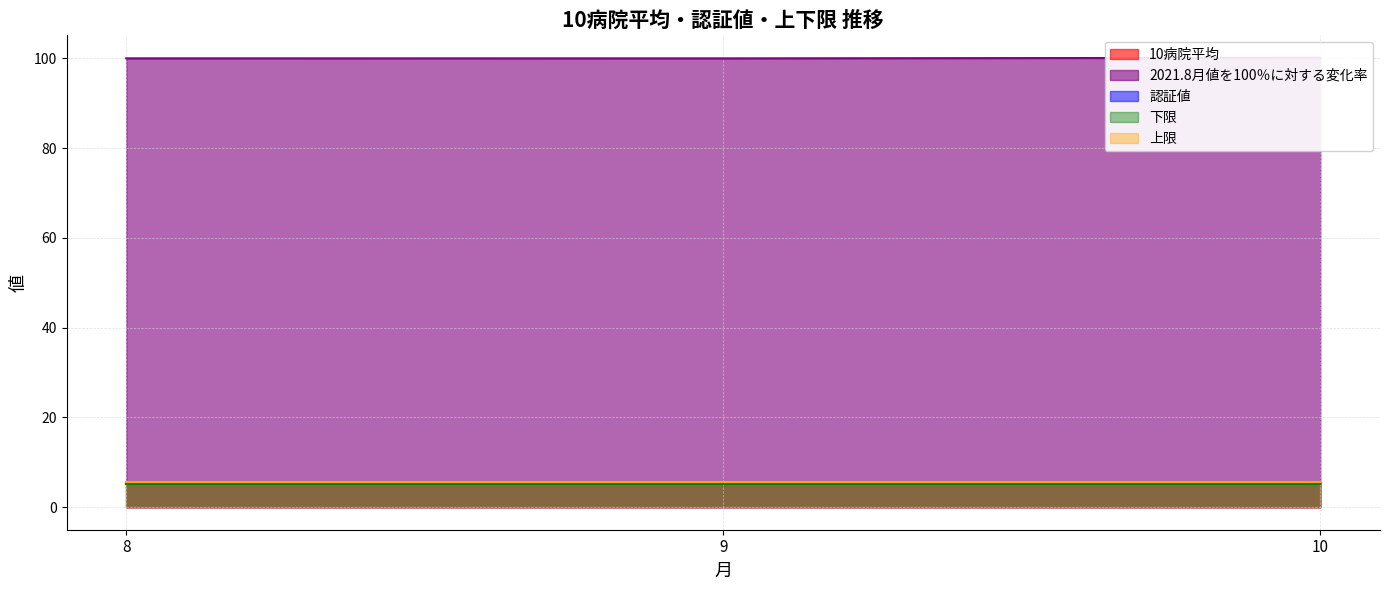

What are all the series names shown in the legend?

10病院平均, 2021.8月値を100％に対する変化率, 認証値, 下限, 上限